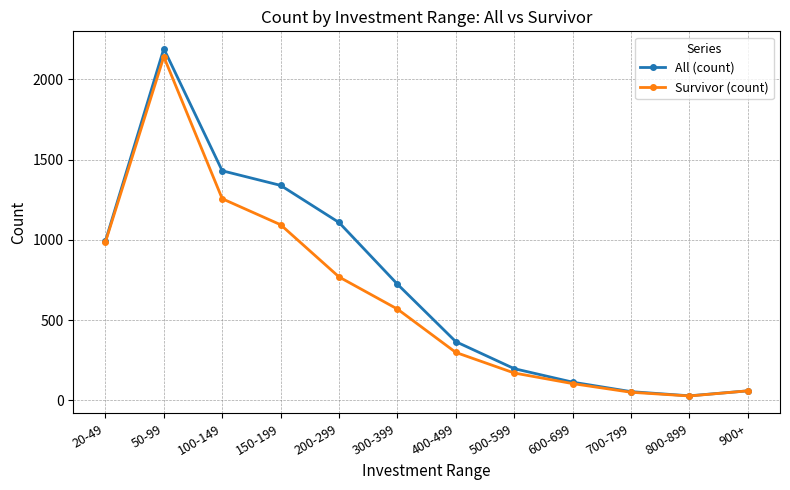

What is the value of the All (count) point at the 12th from the left?

60